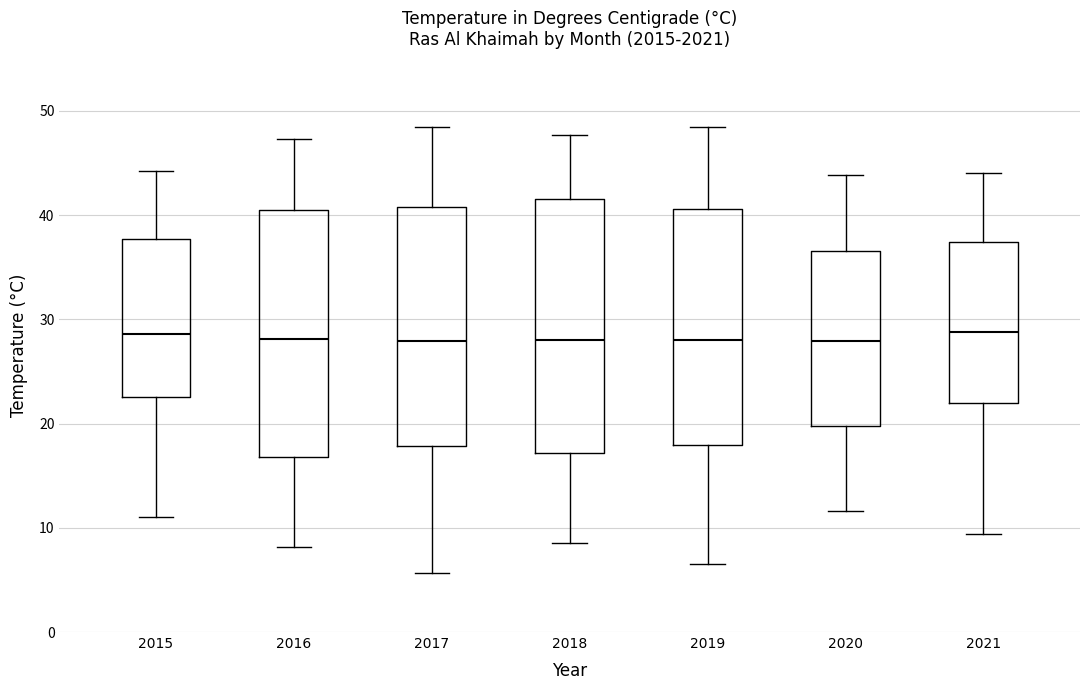

Reading left to right, transcribe this box plot: for each box, give where its median line is, the range the box spans, and where its two whiskers end, as read against the y-axis. The values are not printed on the chart, so give them approximately, as read against the axis.

2015: median 29, box 23 to 38, whiskers 11 to 44
2016: median 28, box 17 to 40, whiskers 8 to 47
2017: median 28, box 18 to 41, whiskers 6 to 48
2018: median 28, box 17 to 42, whiskers 9 to 48
2019: median 28, box 18 to 41, whiskers 7 to 48
2020: median 28, box 20 to 37, whiskers 12 to 44
2021: median 29, box 22 to 37, whiskers 9 to 44